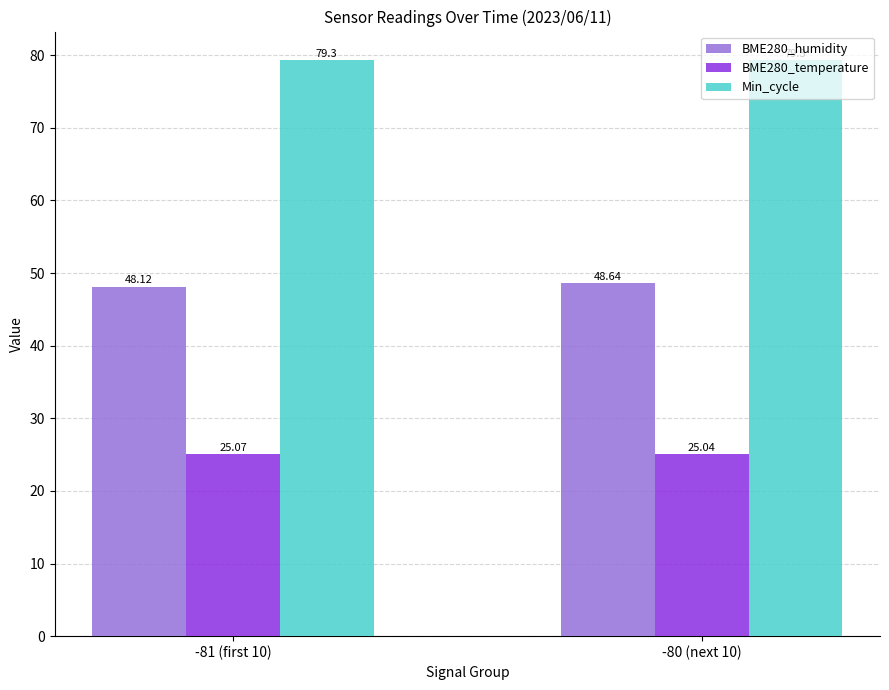

Rank the series at -81 (first 10) from lowest to highest value.

BME280_temperature, BME280_humidity, Min_cycle